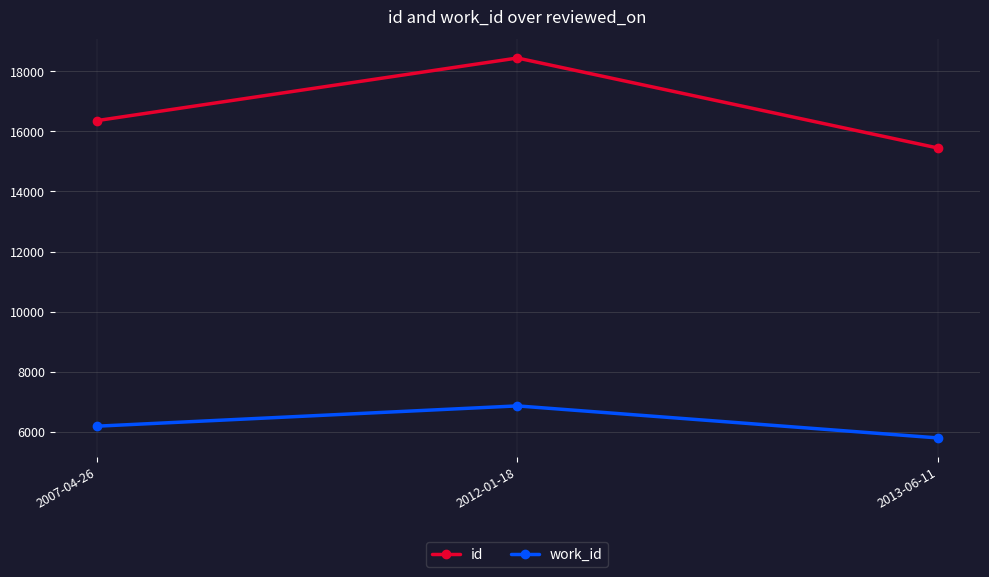

What is the smallest value displayed?

5791